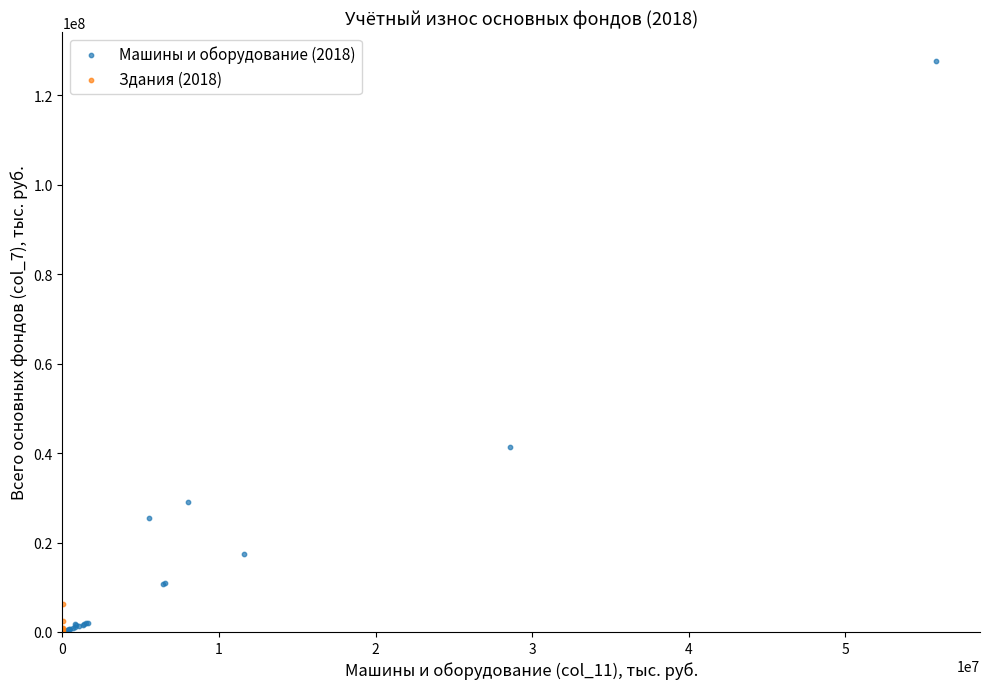

Which series reaches the maximum Y coordinate?

Машины и оборудование (2018)